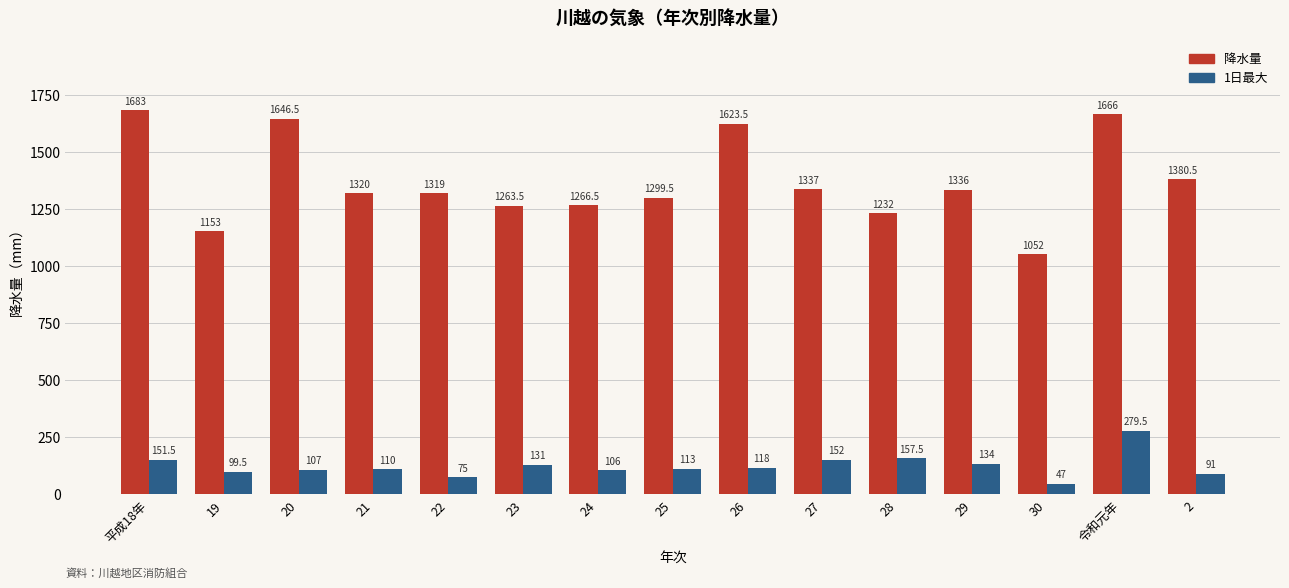

Which series changed the most between 24 and 30?

降水量